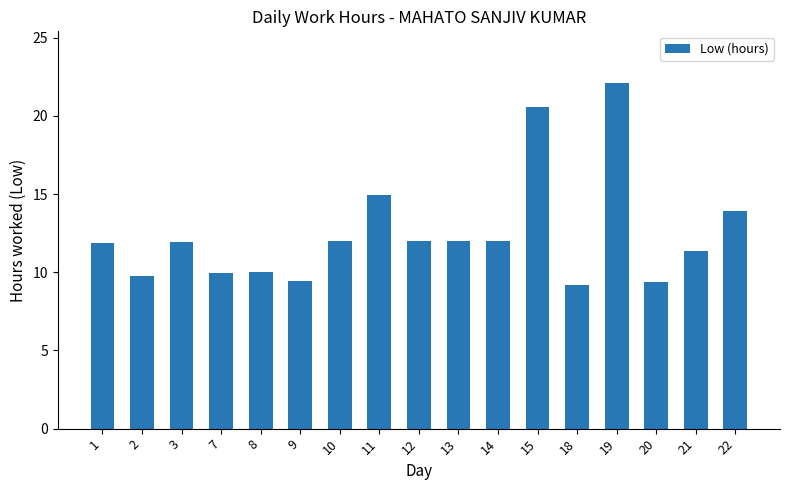

What is the change in value from 2 to 3?

+2.2